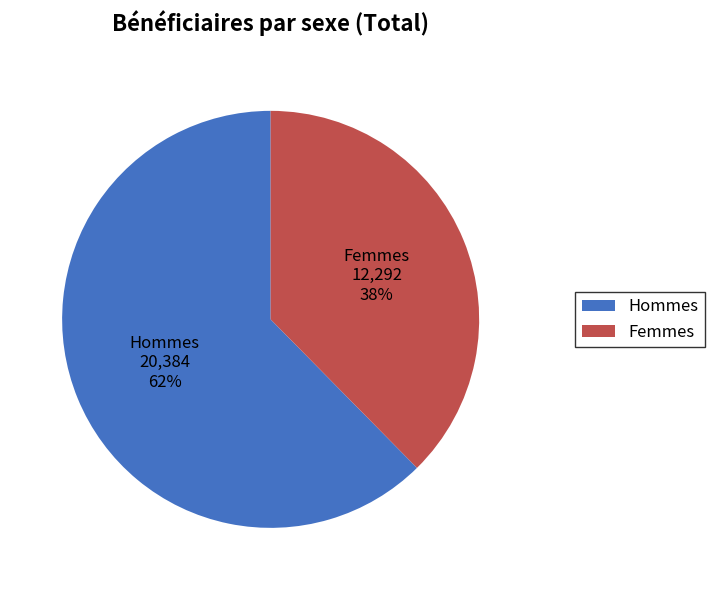

Rank the categories by value from highest to lowest.

Hommes, Femmes